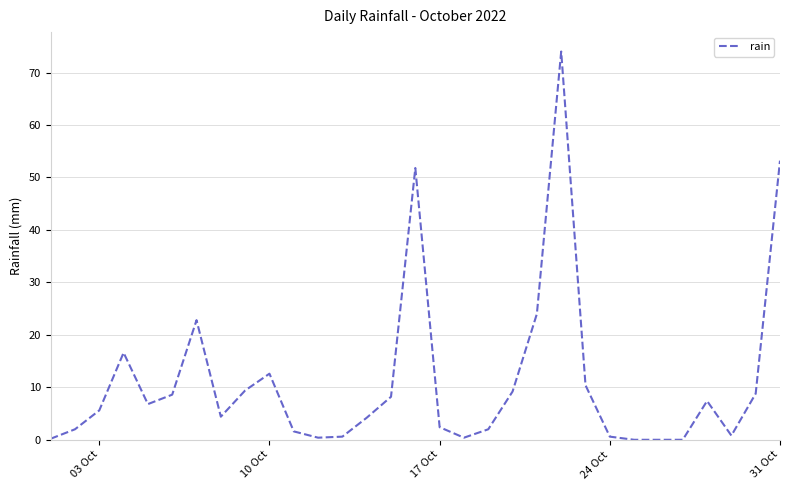

What is the difference between the maximum and minimum values?

74.0